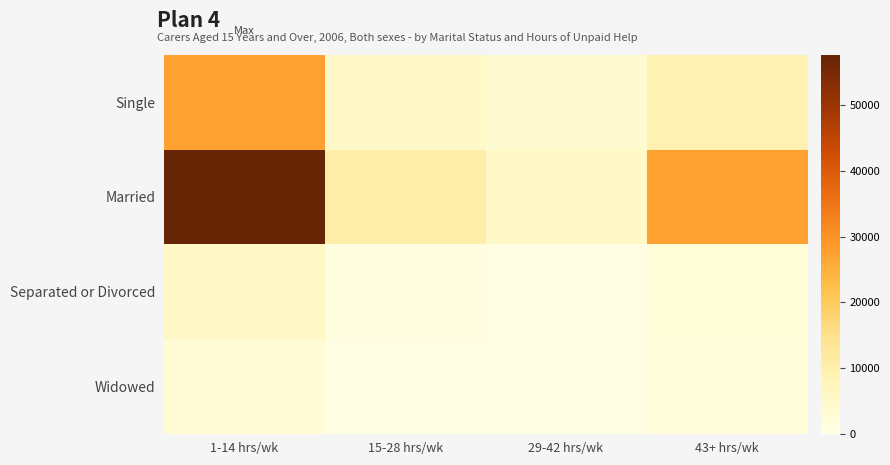

What is the spread (max minus min) of values at 1-14 hrs/wk?

54858